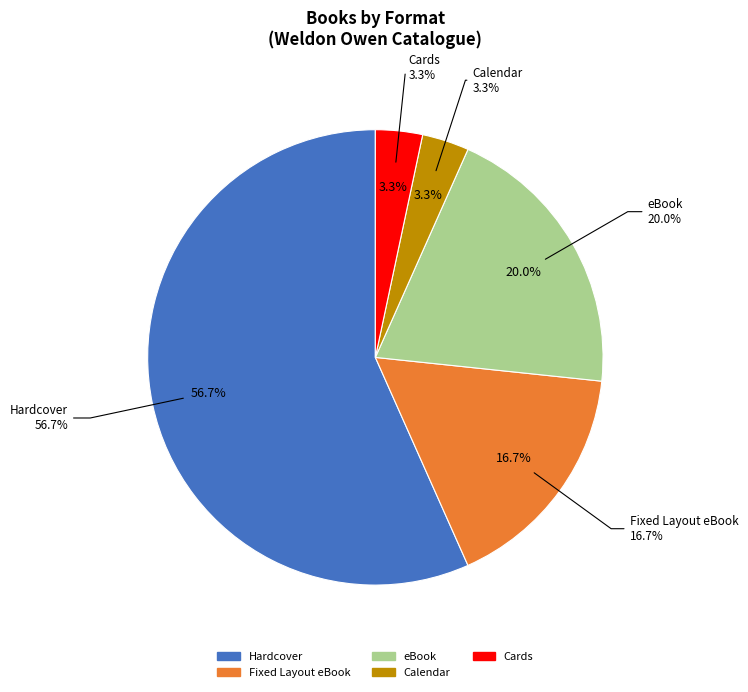

Is there a majority slice in this chart?

Yes